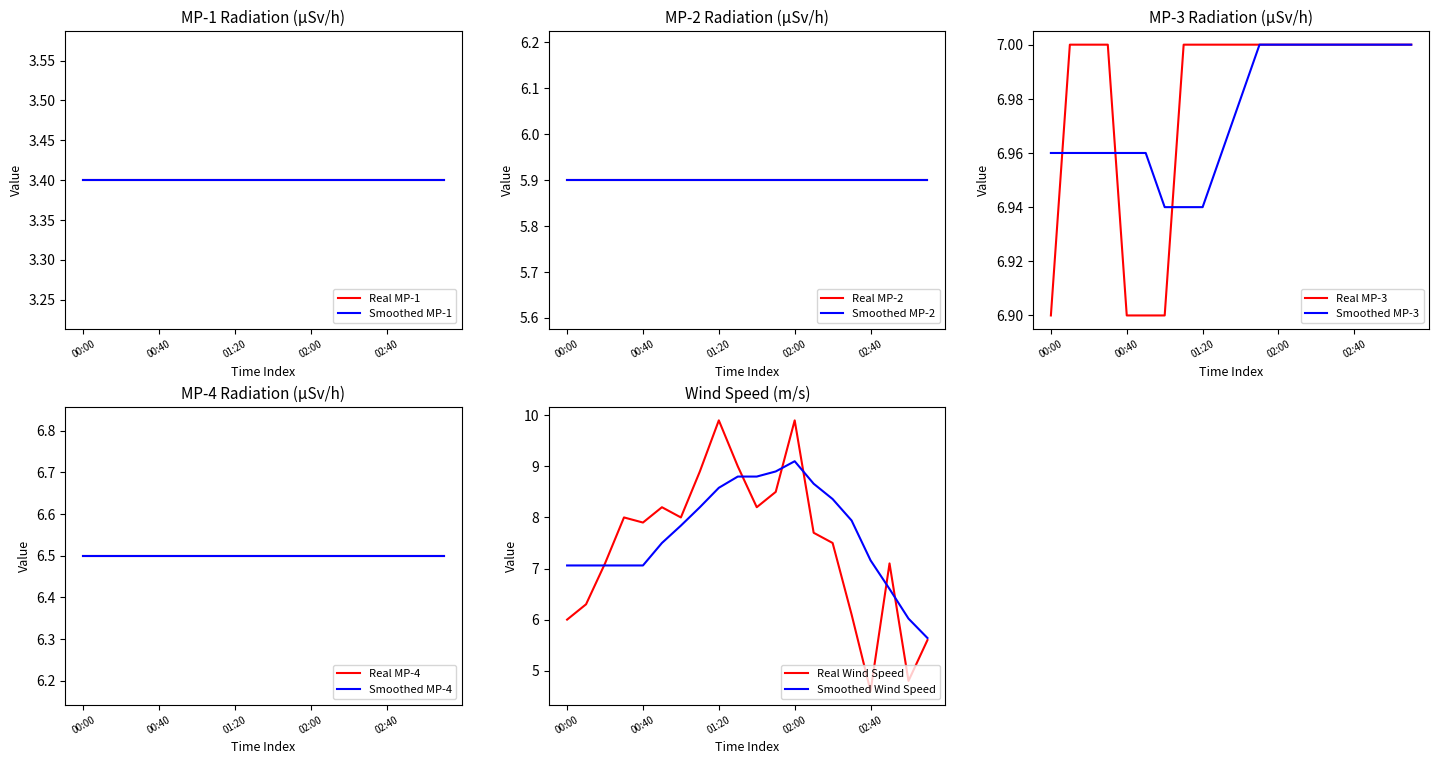

How many MP-3 values are between 7 and 8?

16